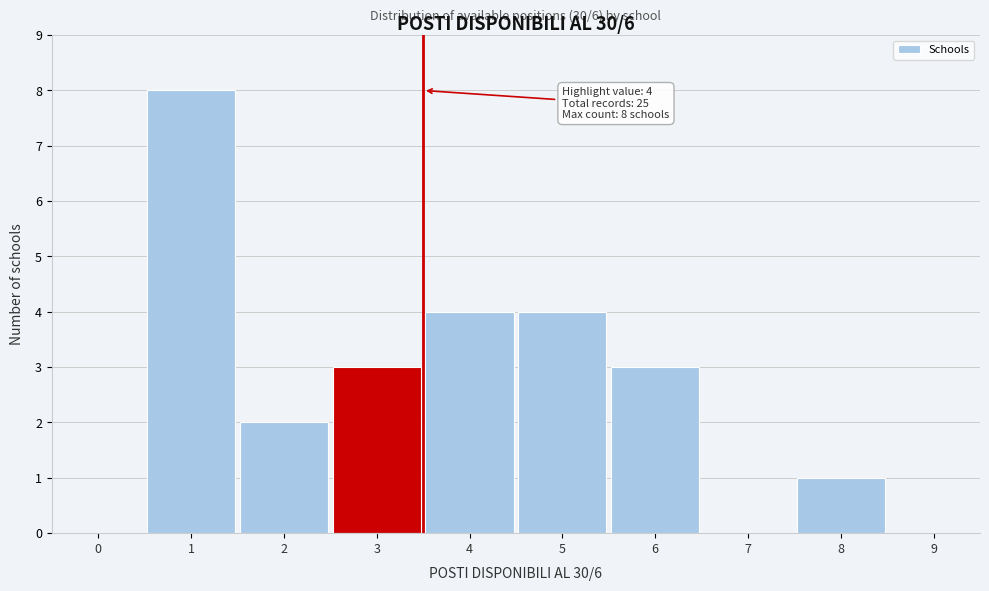

Reading left to right, extract all data points from this chart.

0=0	1=8	2=2	3=3	4=4	5=4	6=3	7=0	8=1	9=0